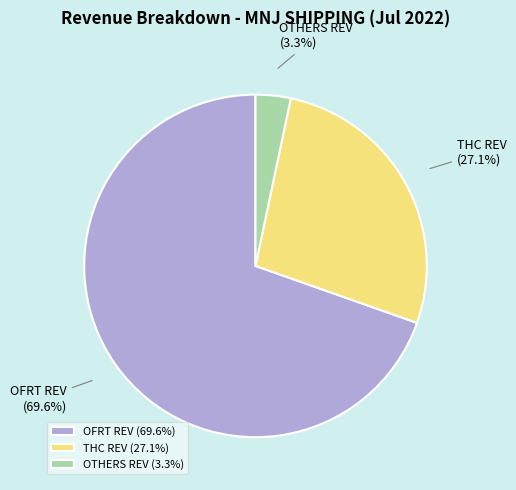

Which category has the biggest portion of the pie?

OFRT REV (69.6%)